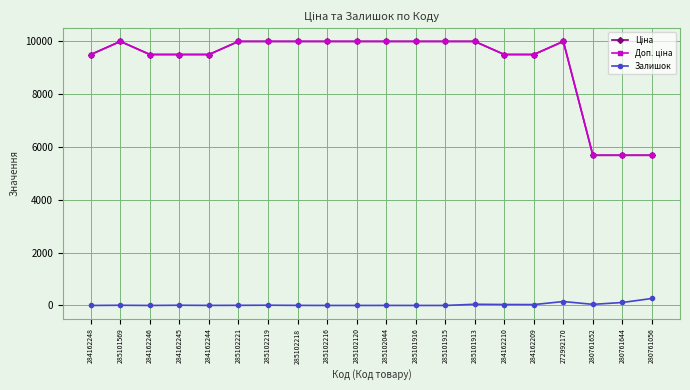

What is the sum of all Залишок values?

715.0